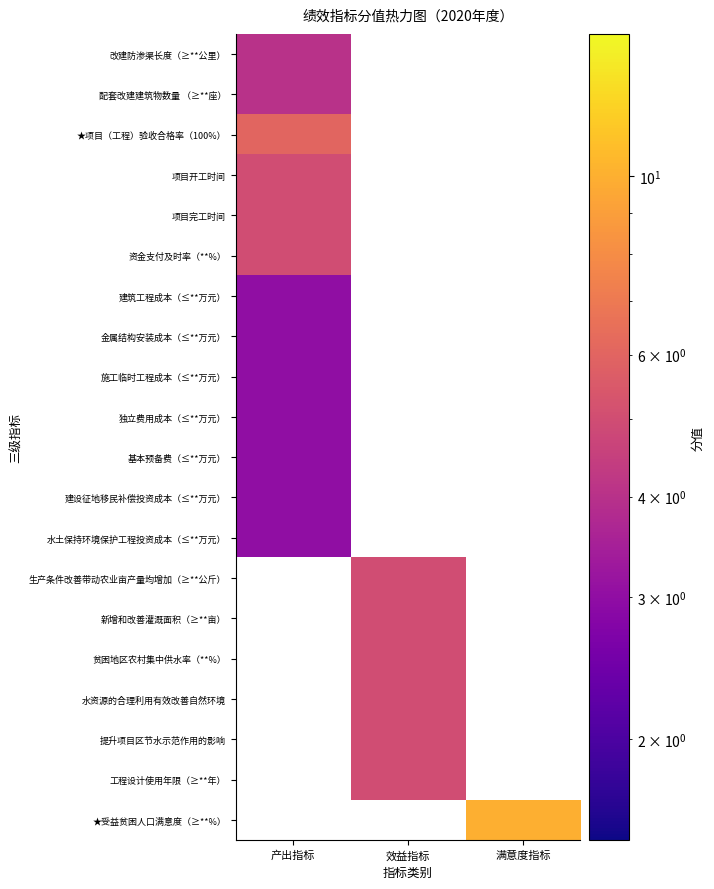

Which series has the largest range (max minus min)?

改建防渗渠长度（≥**公里）